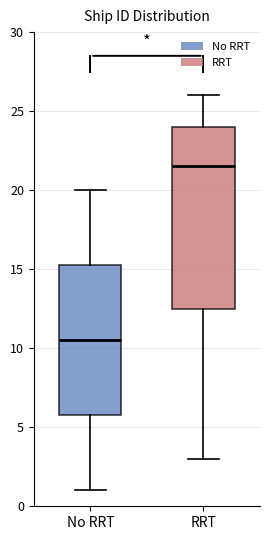

Where does the median line of the box for RRT sit on the y-axis? The values are not printed on the chart, so give them approximately, as read against the axis.

21.5